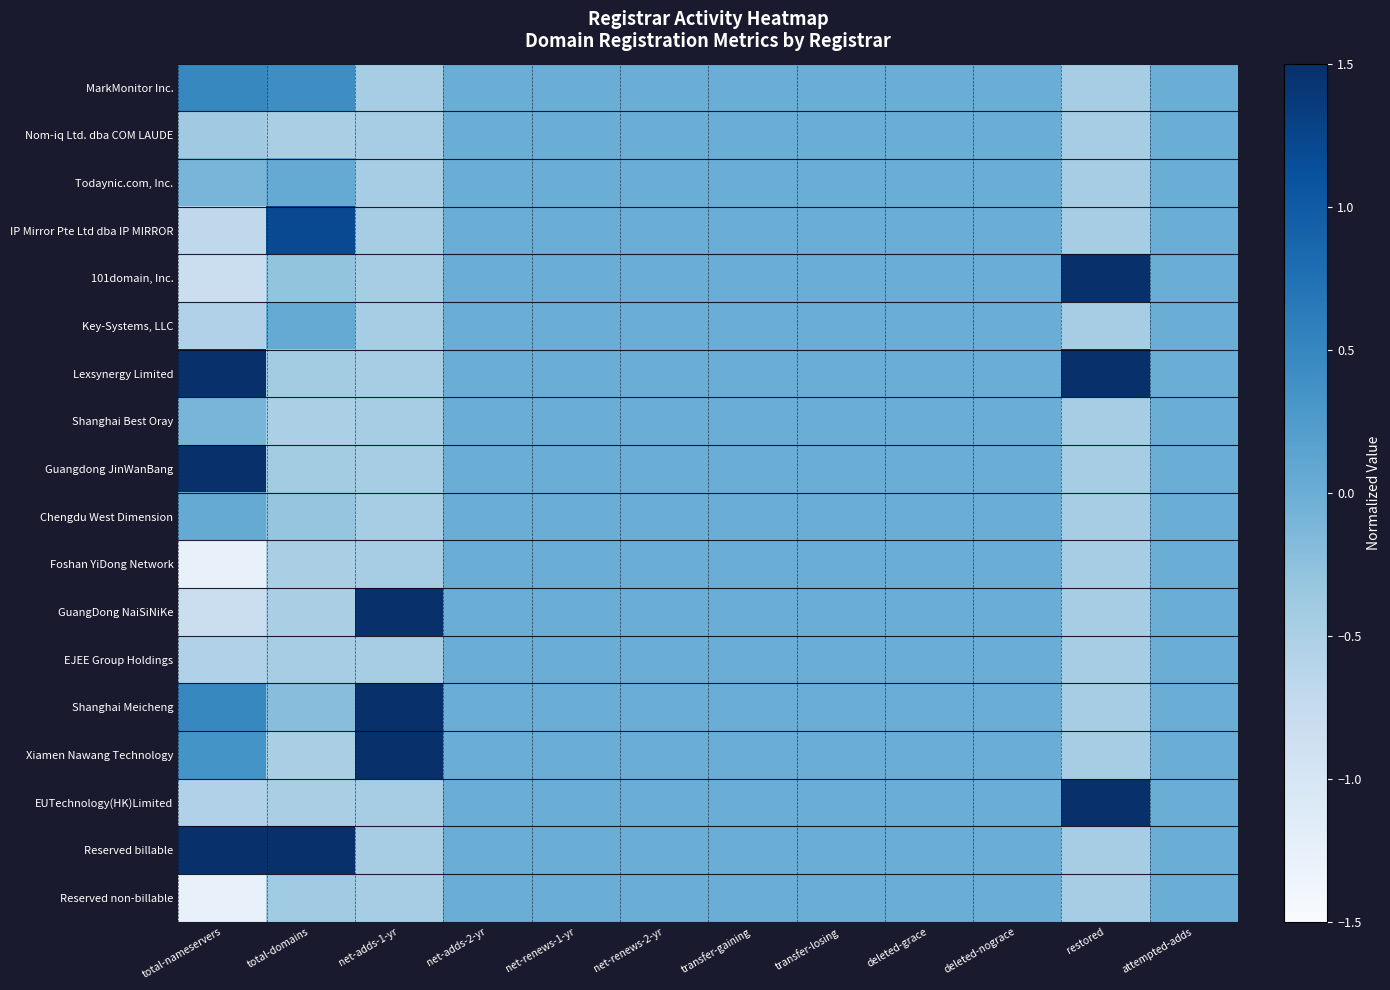

At net-adds-1-yr, list the series in order from largest to smallest.

GuangDong NaiSiNiKe, Shanghai Meicheng, Xiamen Nawang Technology, MarkMonitor Inc., Nom-iq Ltd. dba COM LAUDE, Todaynic.com, Inc., IP Mirror Pte Ltd dba IP MIRROR, 101domain, Inc., Key-Systems, LLC, Lexsynergy Limited, Shanghai Best Oray, Guangdong JinWanBang, Chengdu West Dimension, Foshan YiDong Network, EJEE Group Holdings, EUTechnology(HK)Limited, Reserved billable, Reserved non-billable